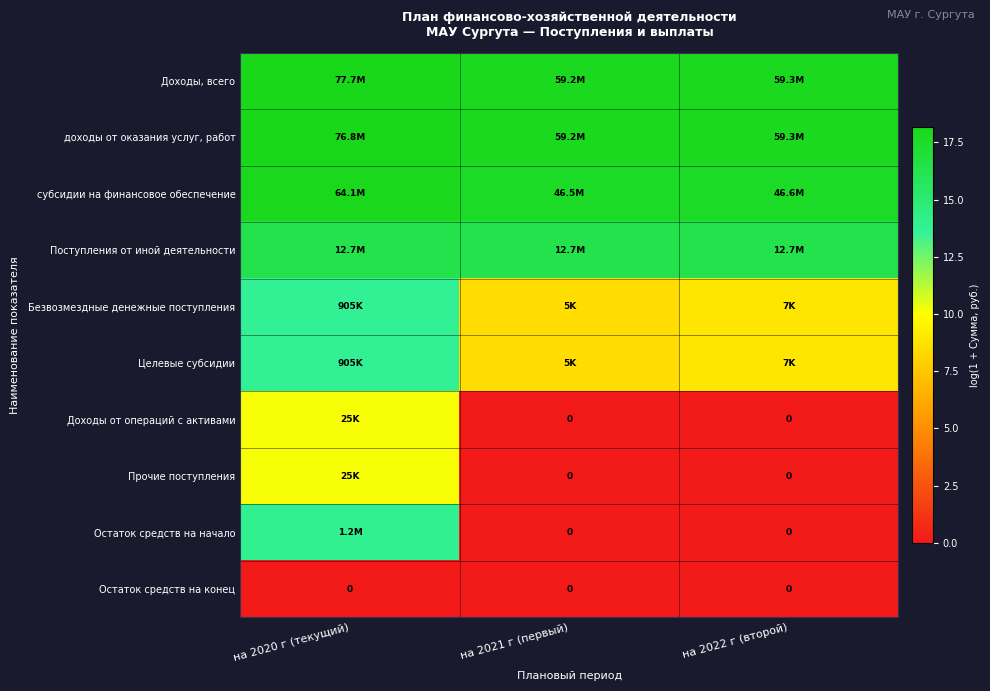

Is the value of доходы от оказания услуг, работ at на 2021 г (первый) greater than the value of Прочие поступления at на 2020 г (текущий)?

Yes